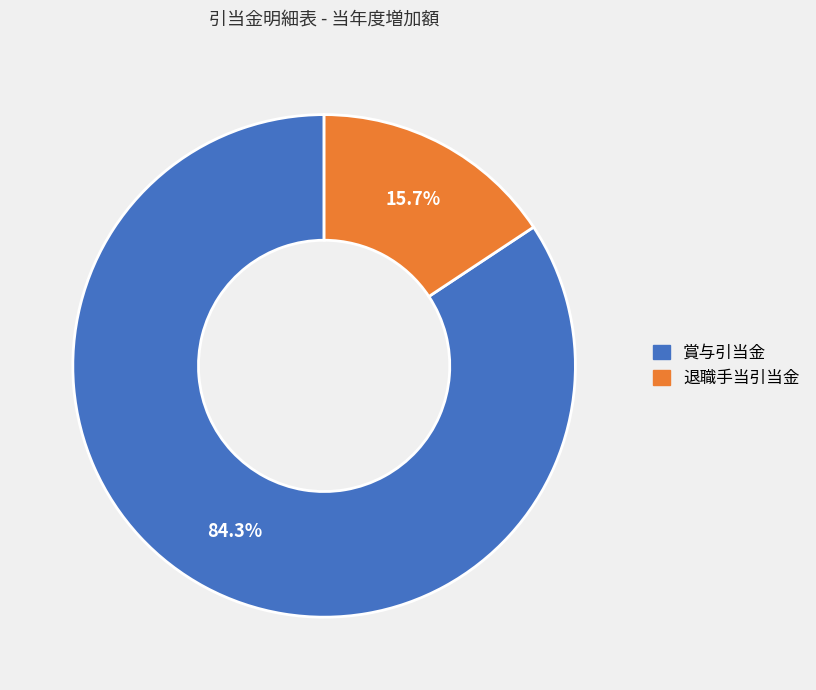

Is there a majority slice in this chart?

Yes